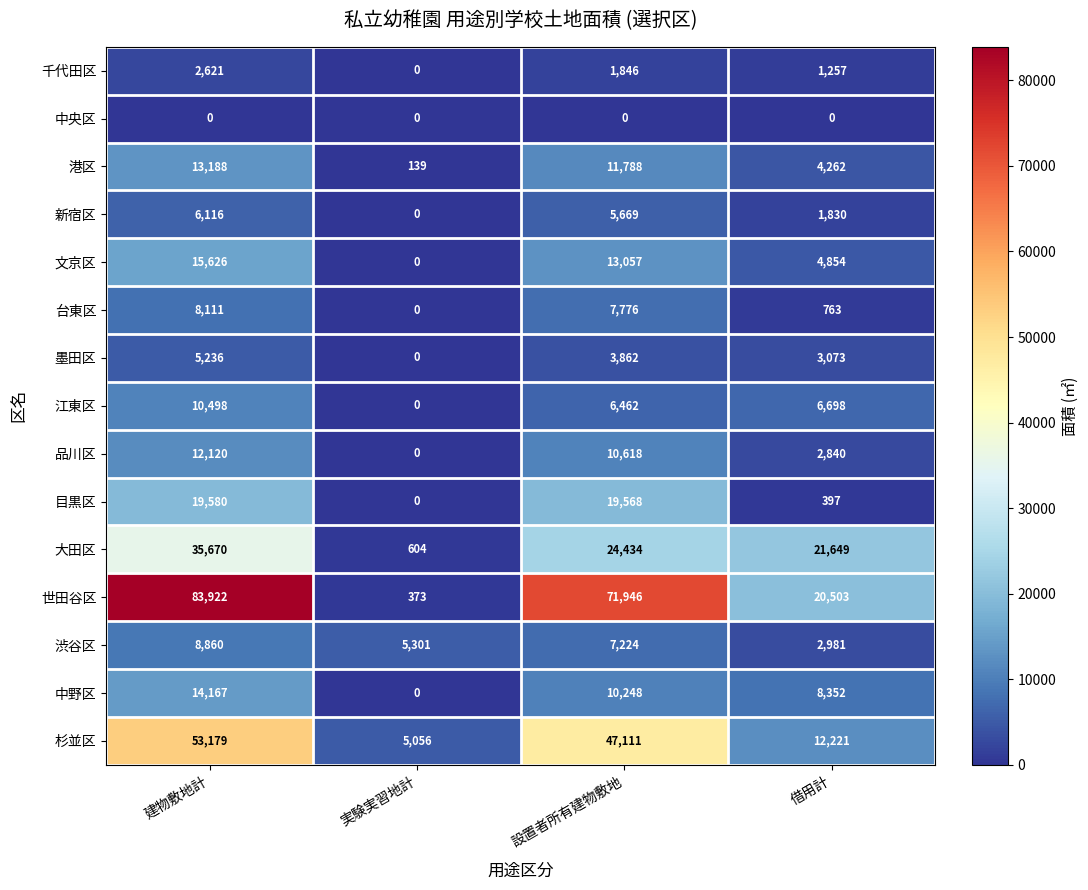

Which category has the lowest value in the 大田区 series?

実験実習地計